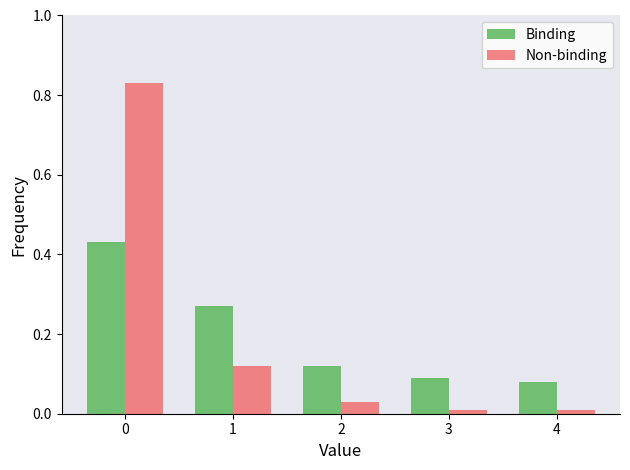

How many Binding values are between 0 and 1?

5